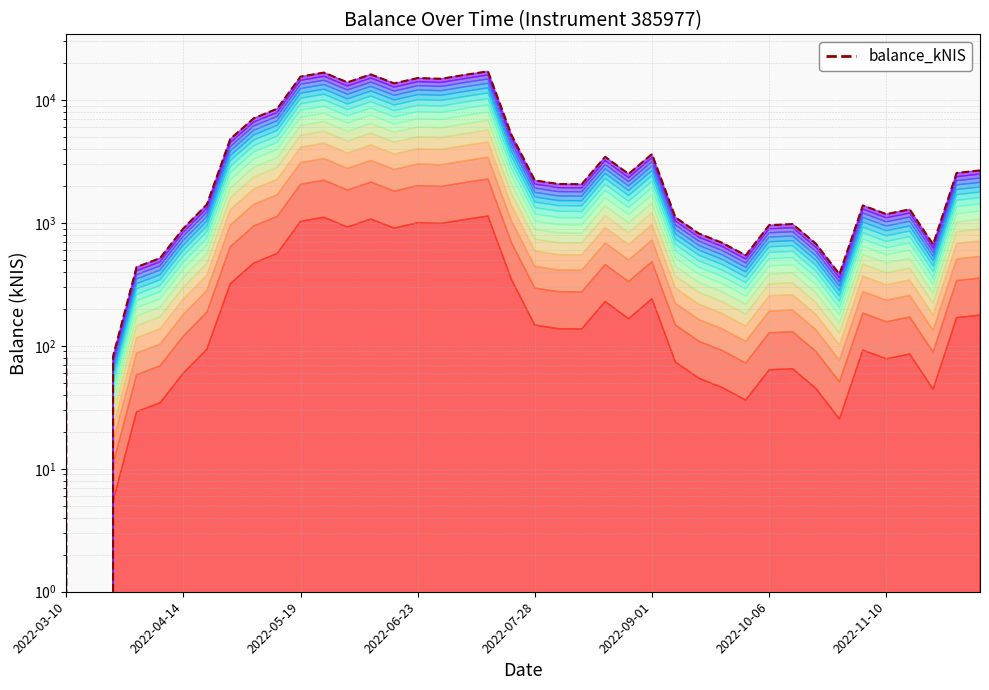

Does the chart display data point markers on the line(s)?

No